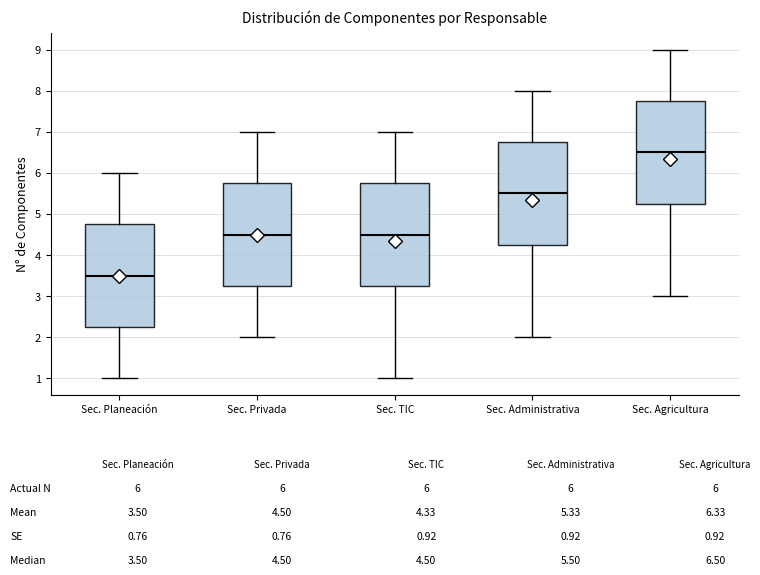

Reading left to right, transcribe this box plot: for each box, give where its median line is, the range the box spans, and where its two whiskers end, as read against the y-axis. The values are not printed on the chart, so give them approximately, as read against the axis.

Sec. Planeación: median 3.5, box 2.3 to 4.8, whiskers 1.0 to 6.0
Sec. Privada: median 4.5, box 3.3 to 5.8, whiskers 2.0 to 7.0
Sec. TIC: median 4.5, box 3.3 to 5.8, whiskers 1.0 to 7.0
Sec. Administrativa: median 5.5, box 4.3 to 6.8, whiskers 2.0 to 8.0
Sec. Agricultura: median 6.5, box 5.3 to 7.8, whiskers 3.0 to 9.0